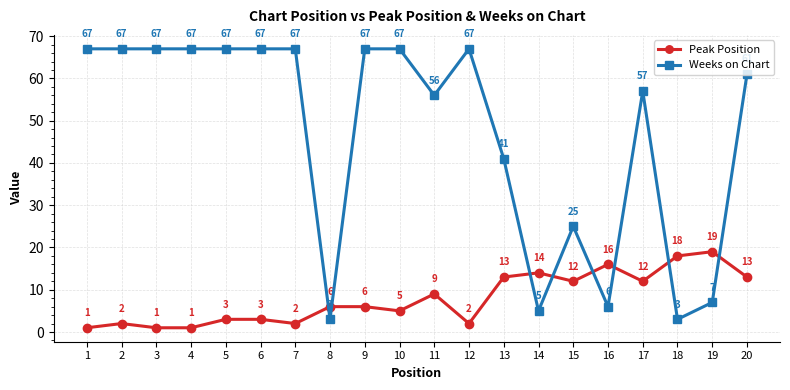

Which series changed the most between 7 and 9?

Peak Position